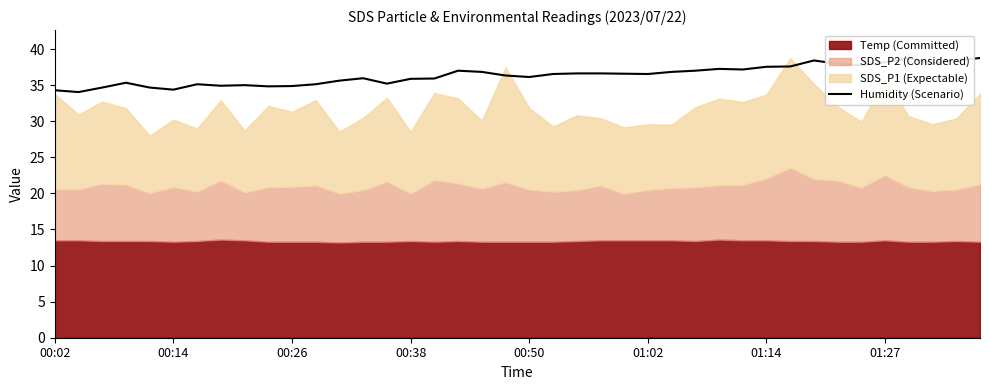

Approximately how many times larger is the value at 22 compared to 12?

1.0